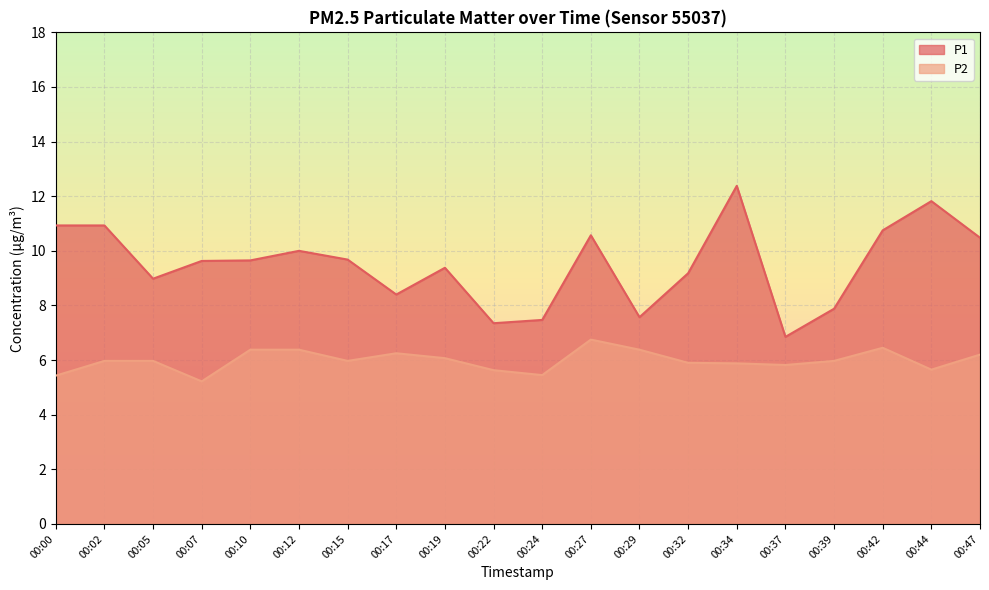

At which label is P2 closest to 5?

00:07